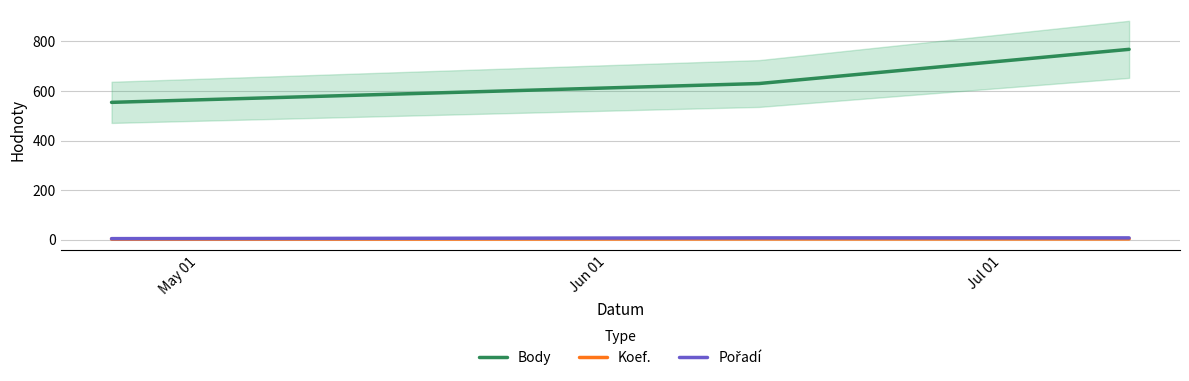

What is the value of the Koef. point at the 3rd from the left?

3